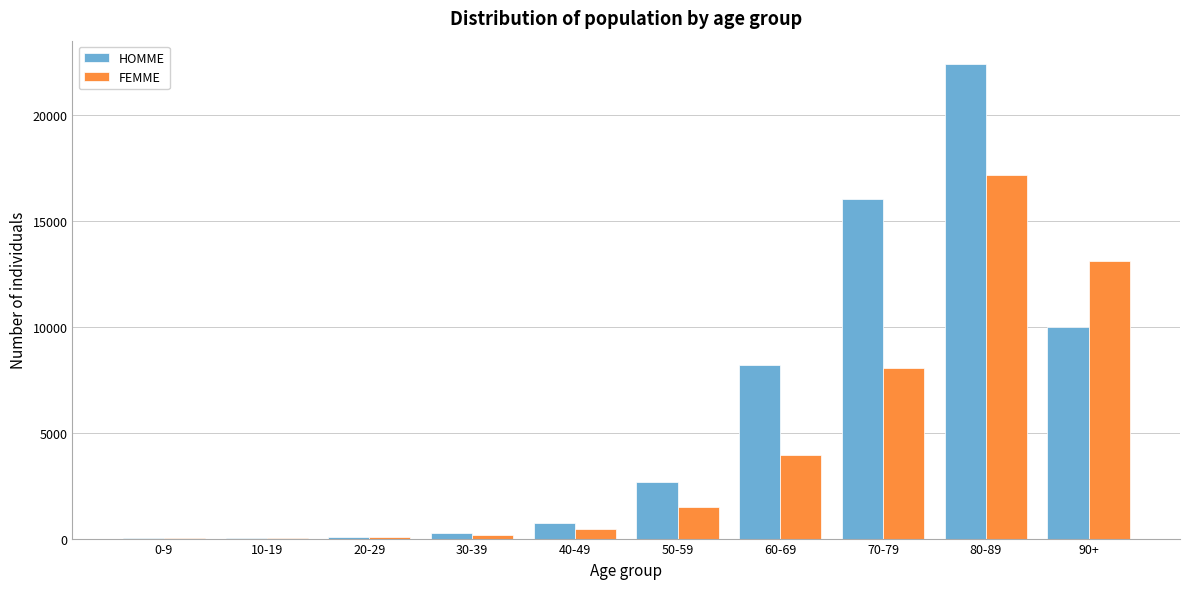

Where is HOMME nearest to the value 11210?

90+